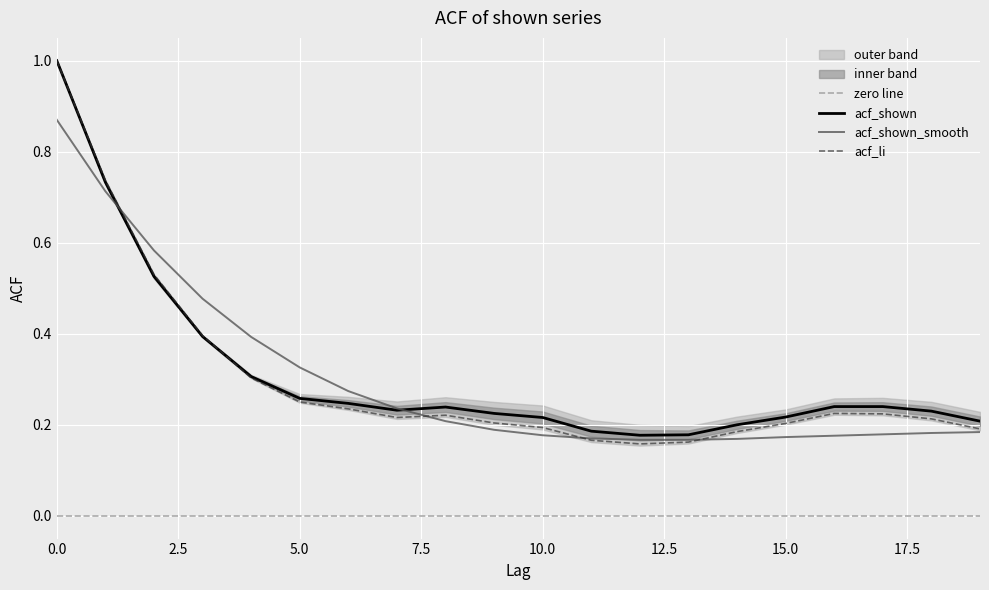

Which category has the lowest value in the acf_li series?

12